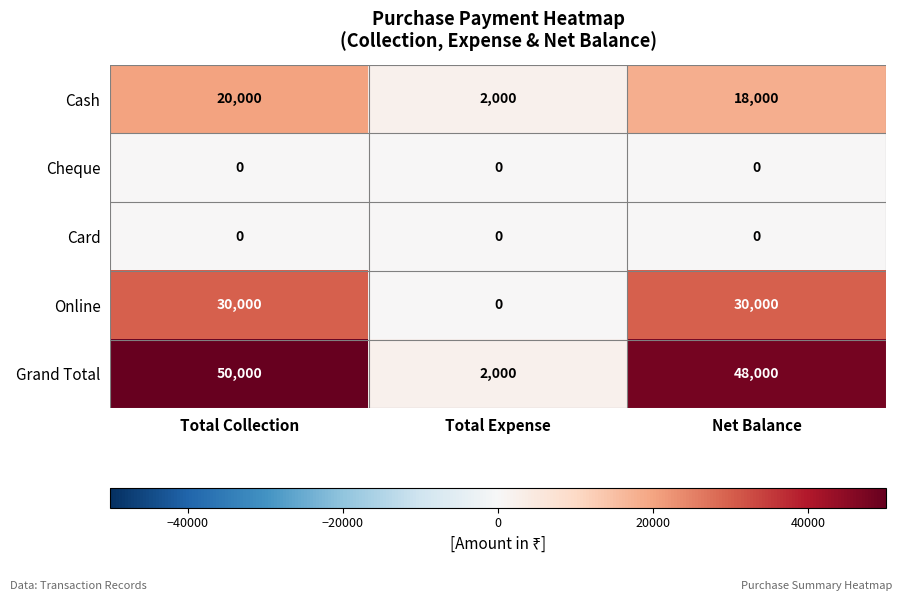

How many data points does each series have?

3